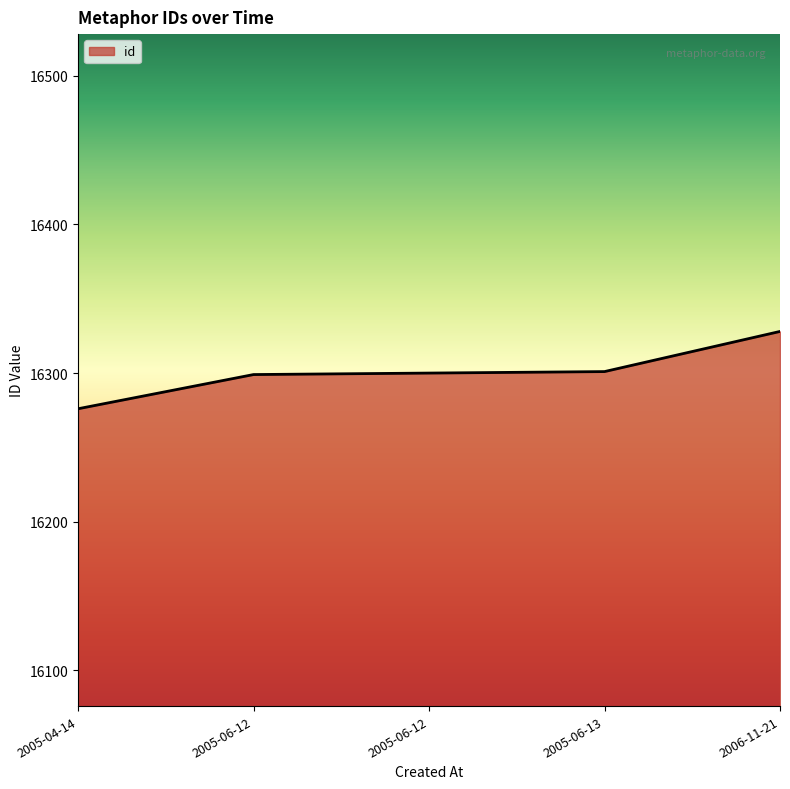

How many lines are shown in the chart?

1